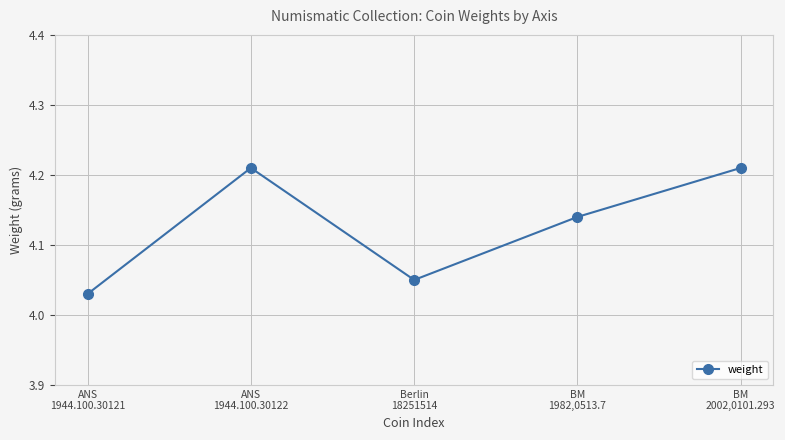

How many points are lower than both their immediate neighbors (excluding endpoints)?

1